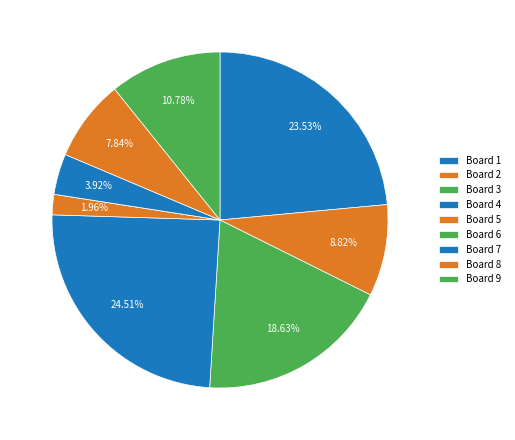

How many segments does this pie chart have?

9